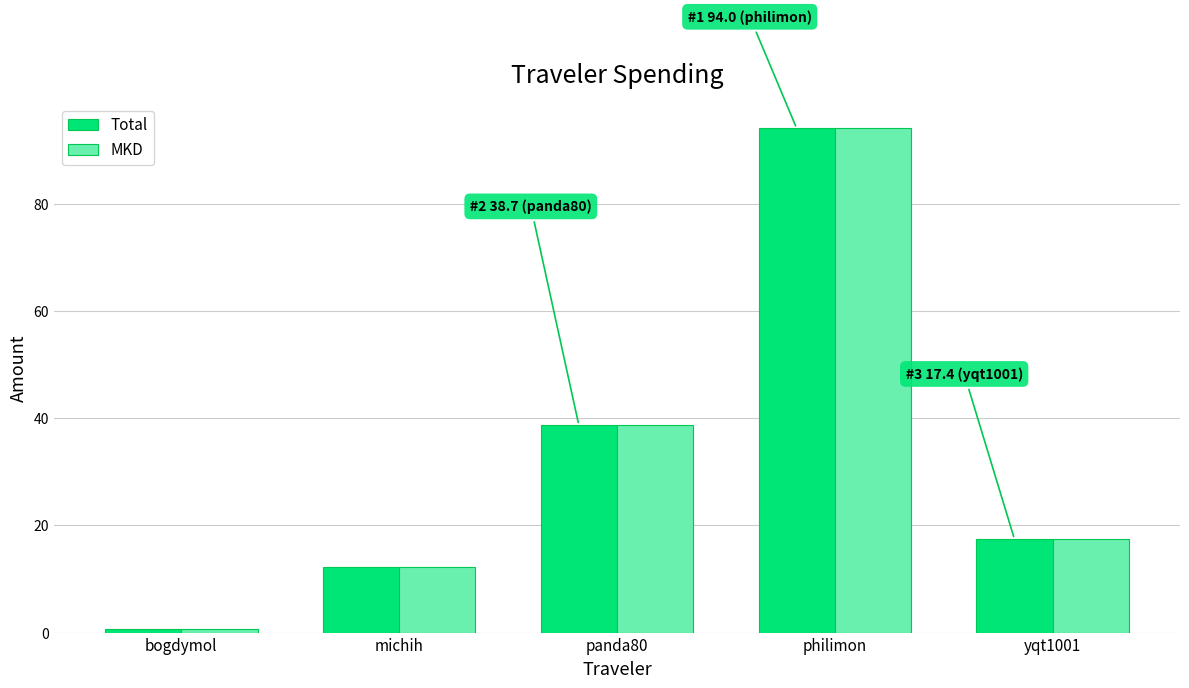

The value of MKD at philimon is 94.0. True or false?

True